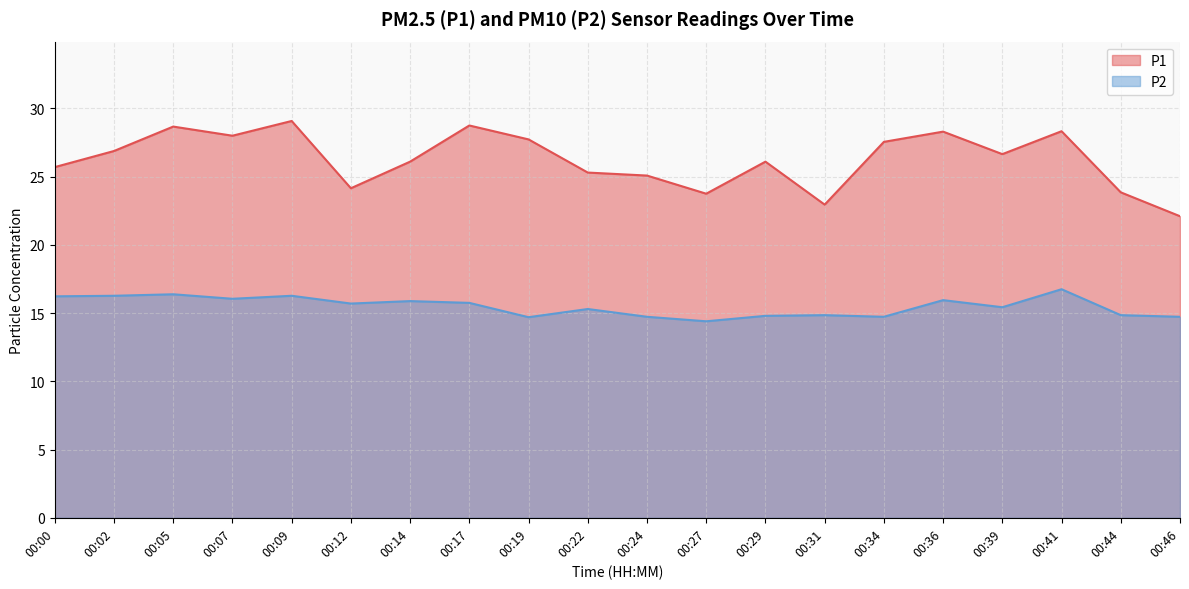

What is the value of the P1 point at the 17th from the left?

26.6